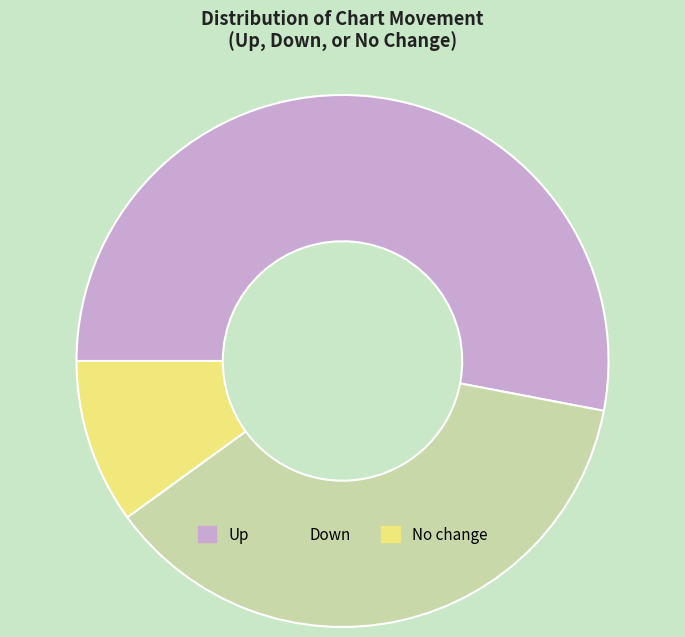

Does any single category account for the majority?

Yes